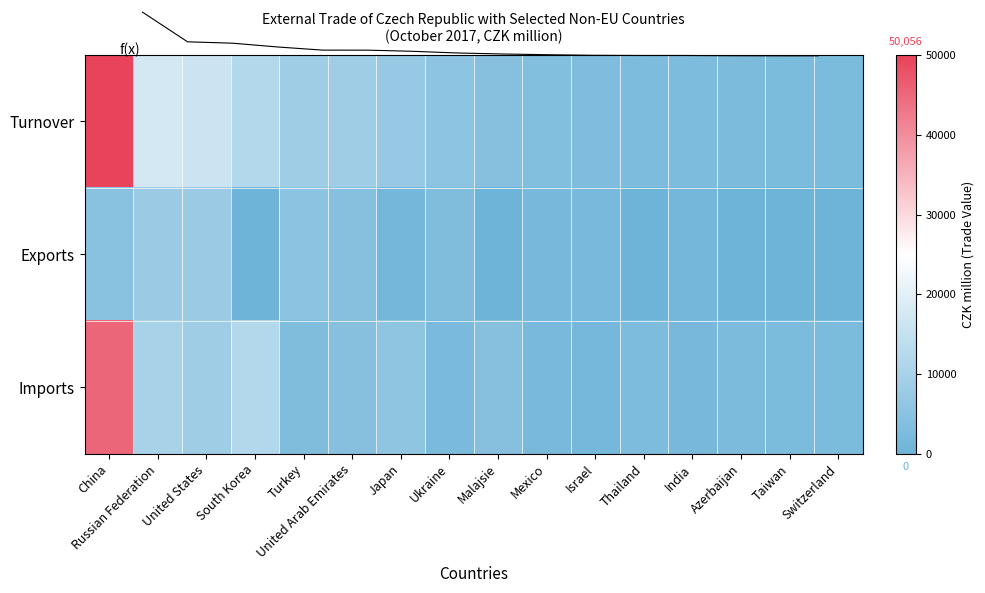

What is the sum of the Exports values at China and Turkey?

10318.0